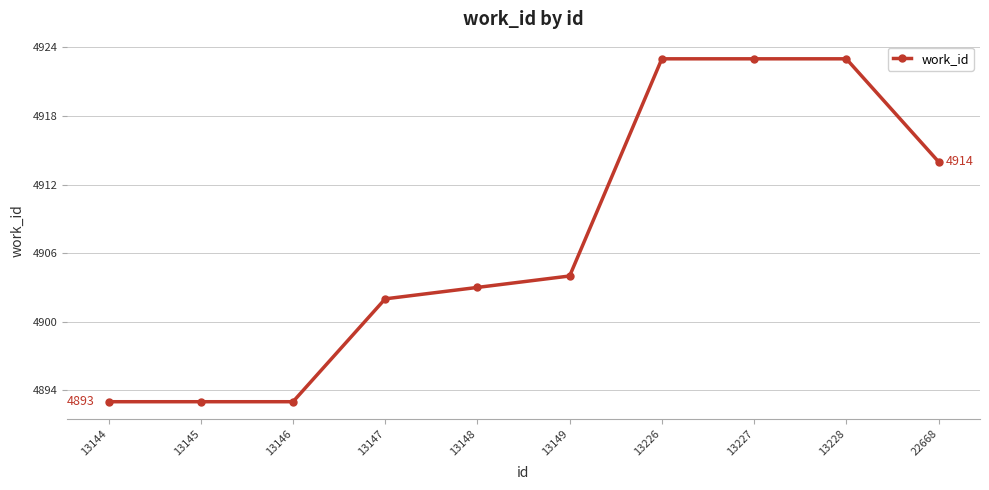

What is the difference between the maximum and second lowest values?

30